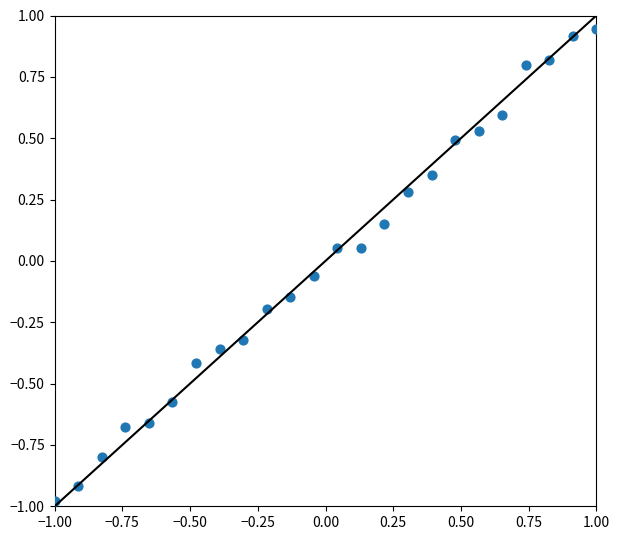

What is the range of X values (max minus min)?

2.0